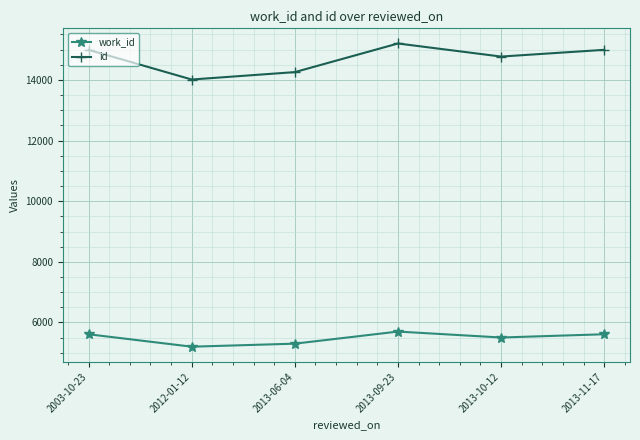

At 2013-10-12, list the series in order from largest to smallest.

id, work_id